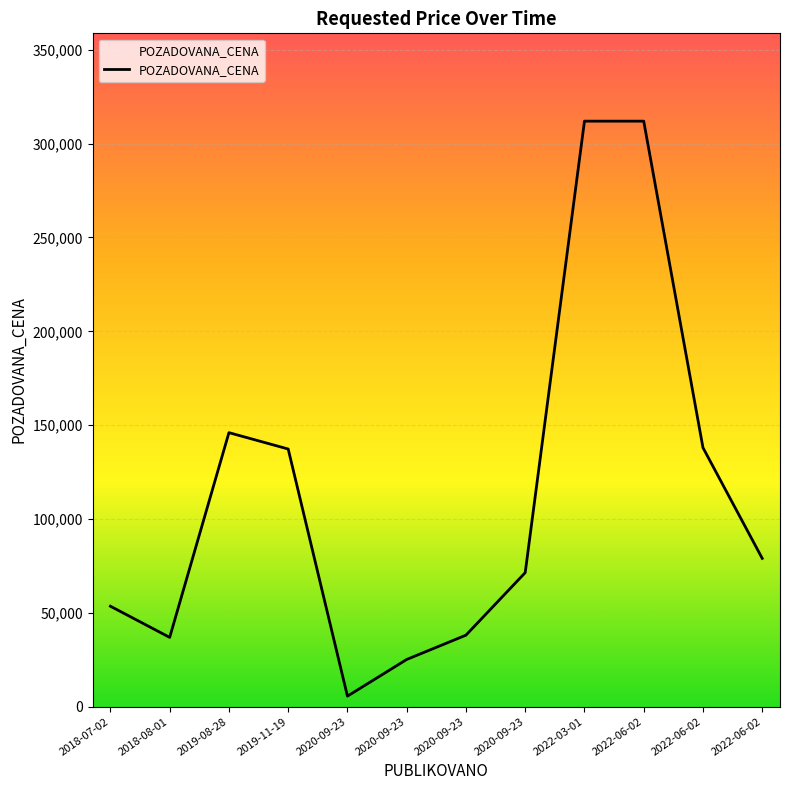

Count the number of data series in this chart.

1